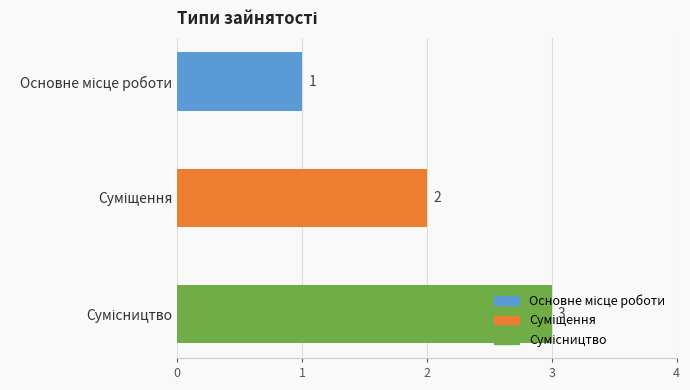

How many values are between 1 and 3?

3